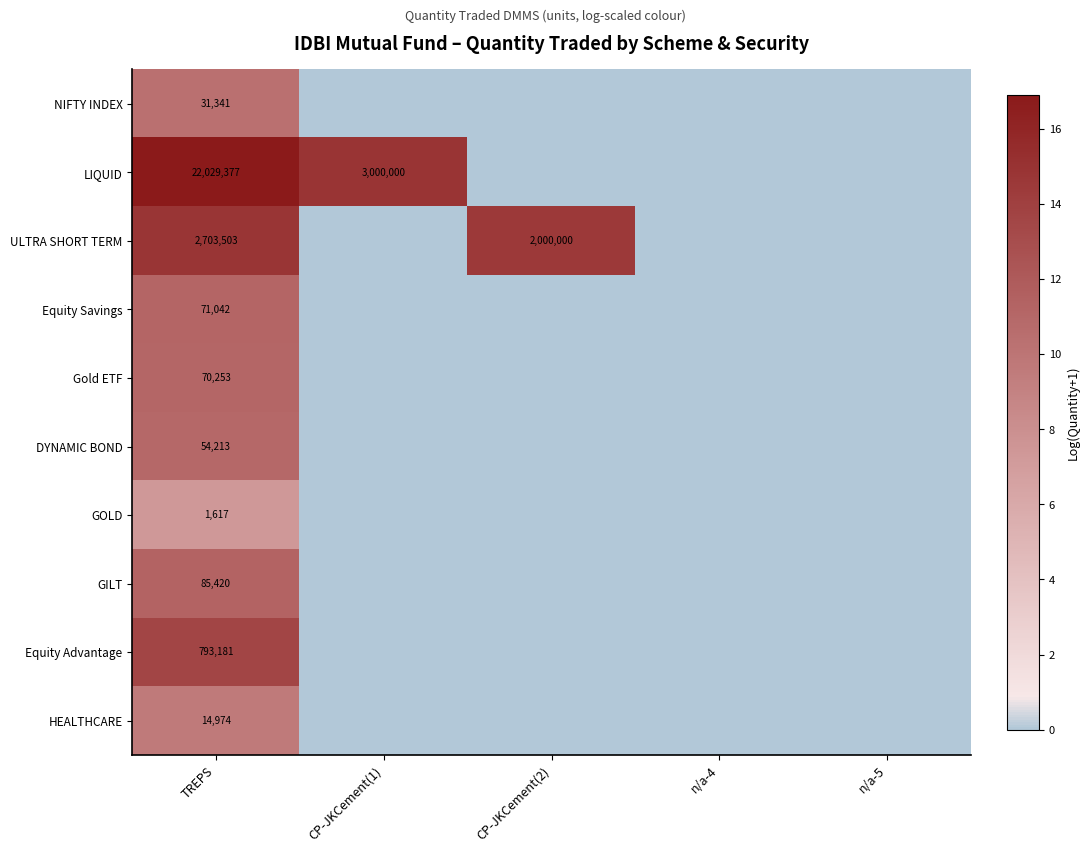

At which category is the sum across all series the highest?

TREPS